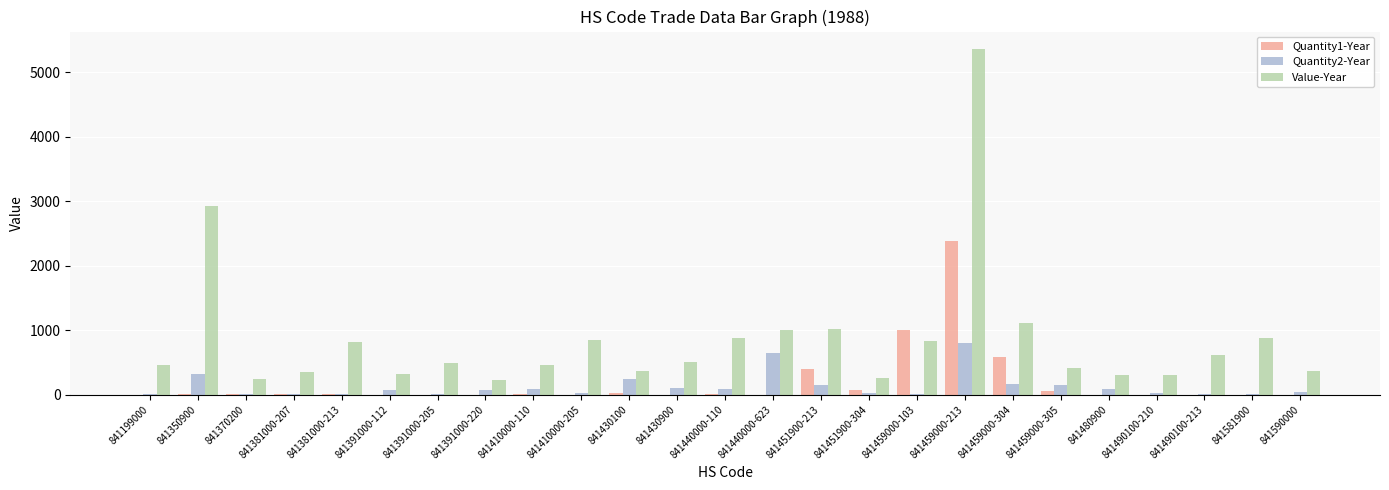

The value of Value-Year at 841391000-112 is 312. True or false?

True